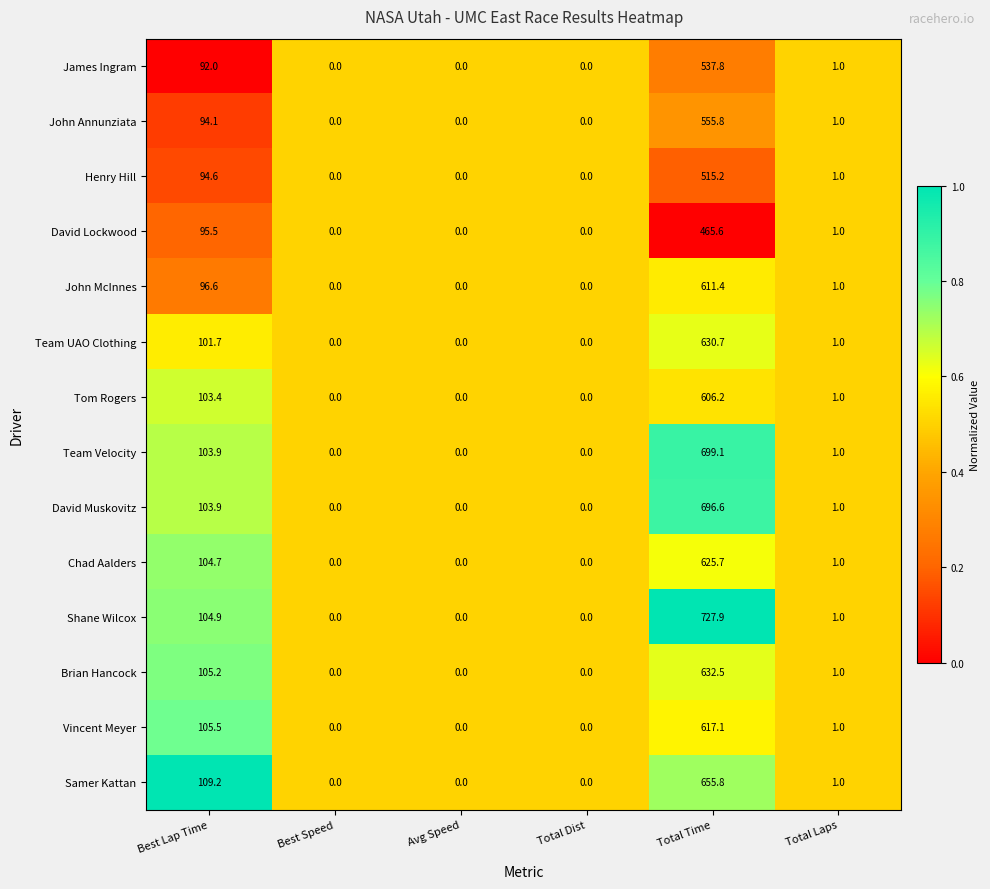

What is the greatest value displayed?

727.9